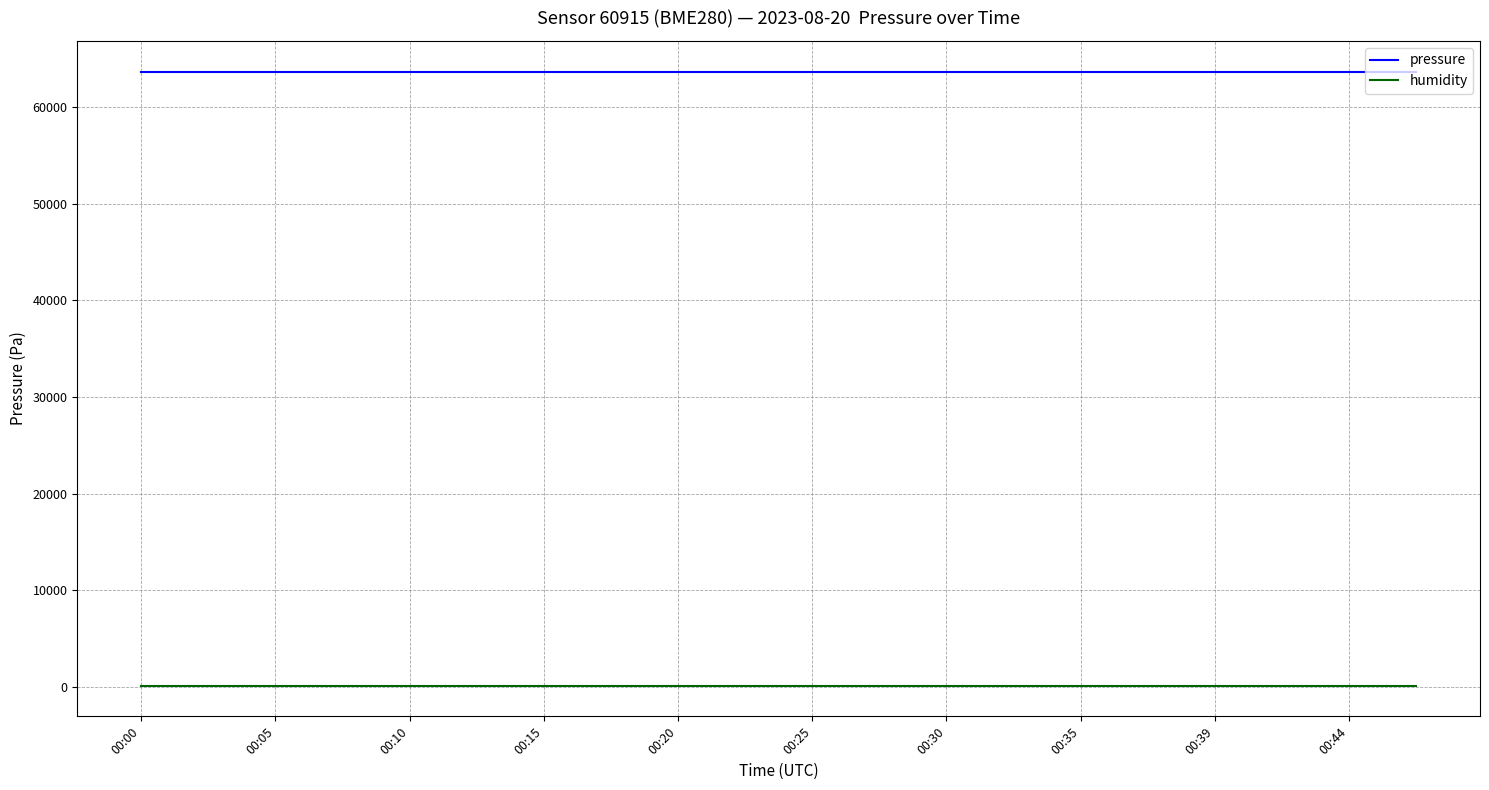

What is the maximum value shown in the chart?

63713.4